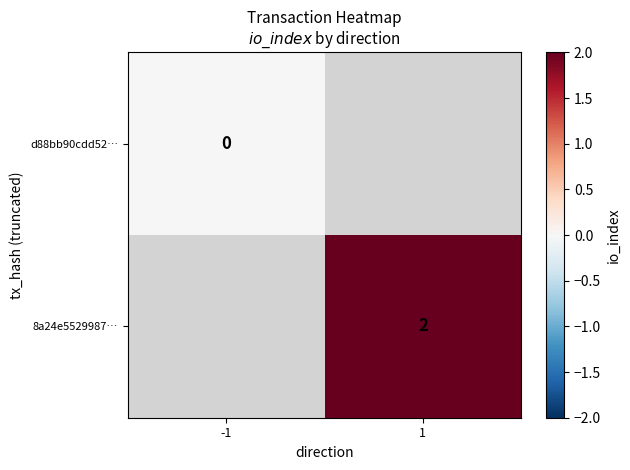

At how many categories does at least one series exceed 1?

1